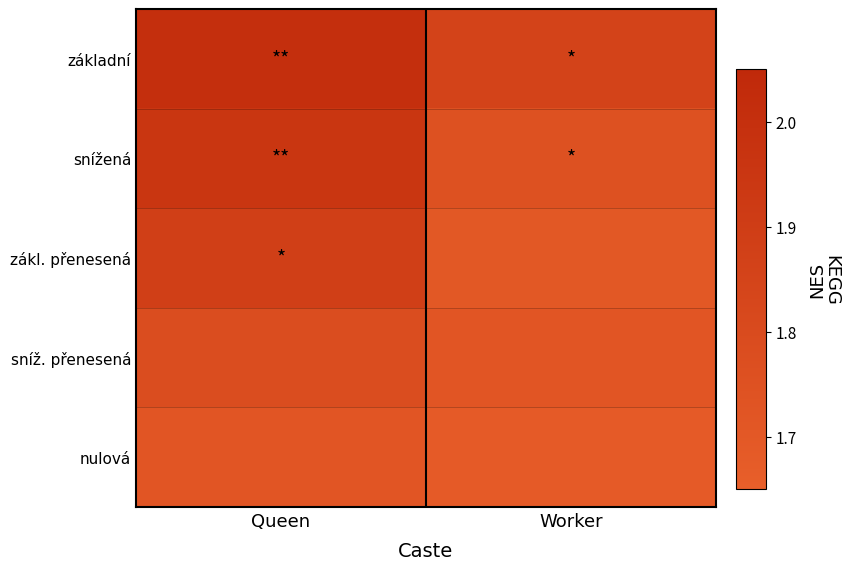

Which has a higher value, Worker or Queen?

Queen